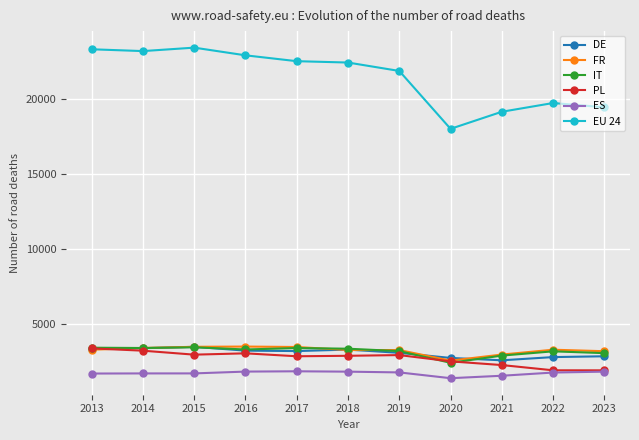

Which series has the largest range (max minus min)?

EU 24